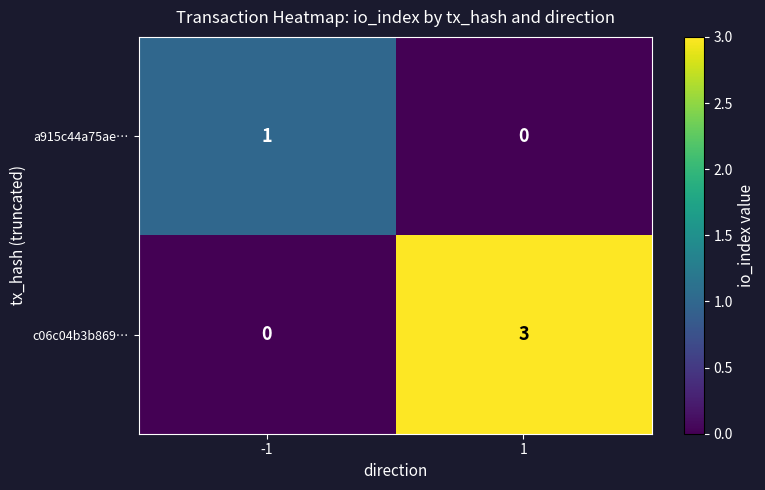

What value does the c06c04b3b869… series have at 1?

3